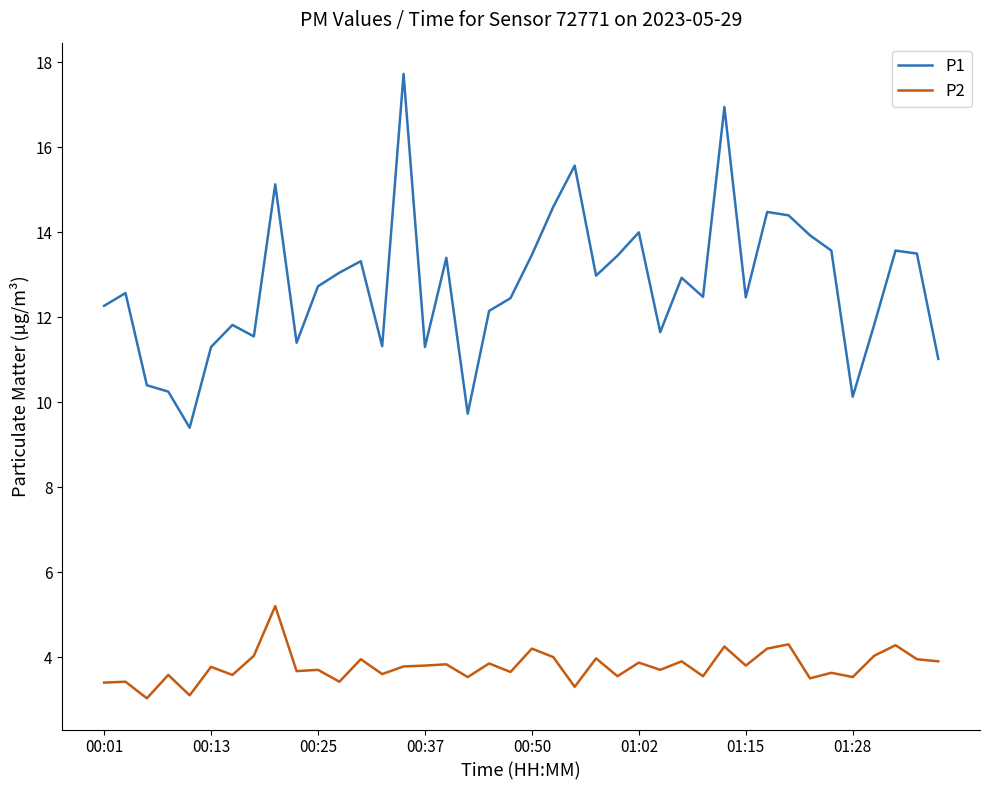

What is the average value of the P1 series?

12.8